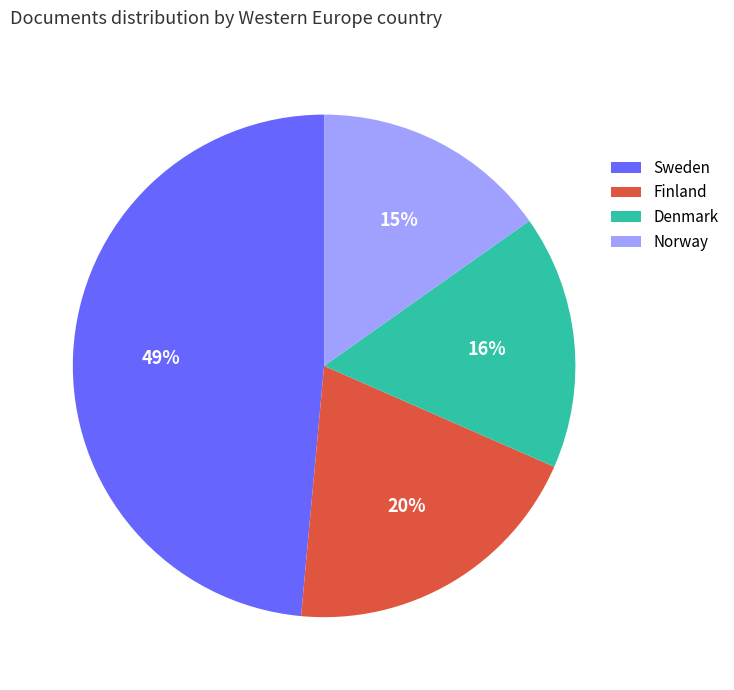

To the nearest percent, what is the average slice percentage?

25%